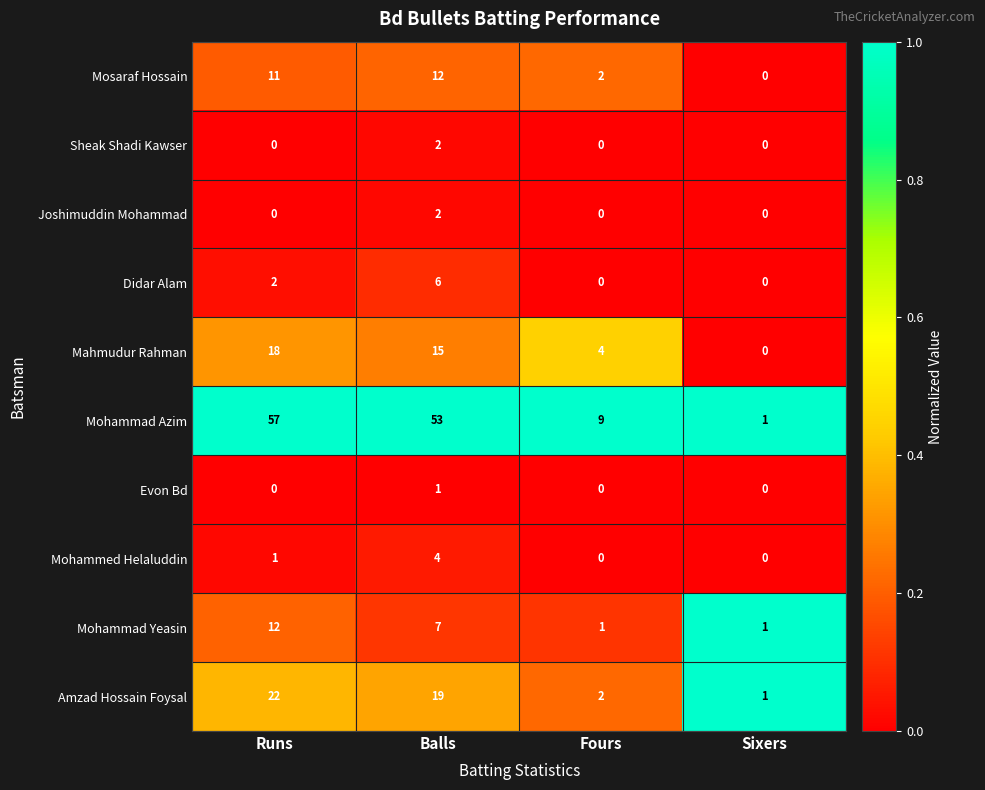

Which category has the lowest value in the Mohammad Azim series?

Sixers